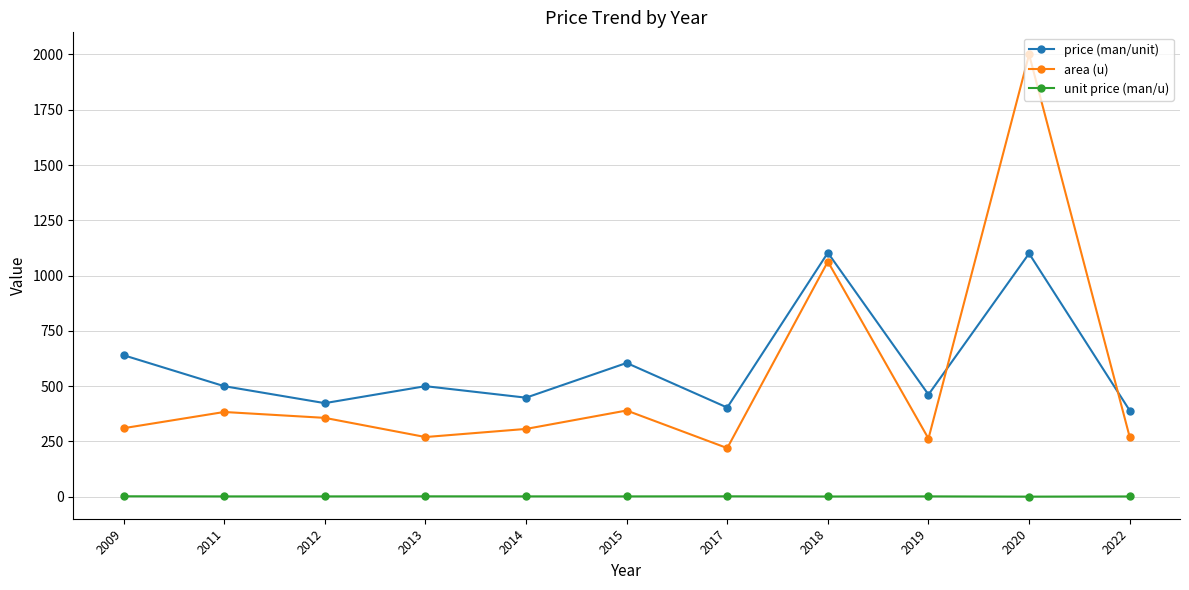

What value does the price (man/unit) series have at 2013?

500.0